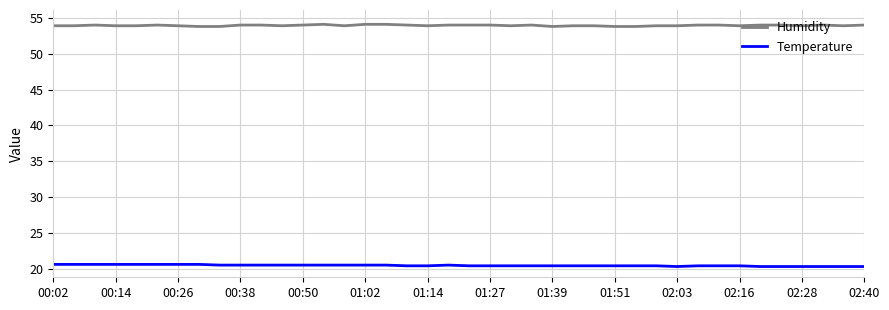

What is the maximum value for Temperature?

20.6